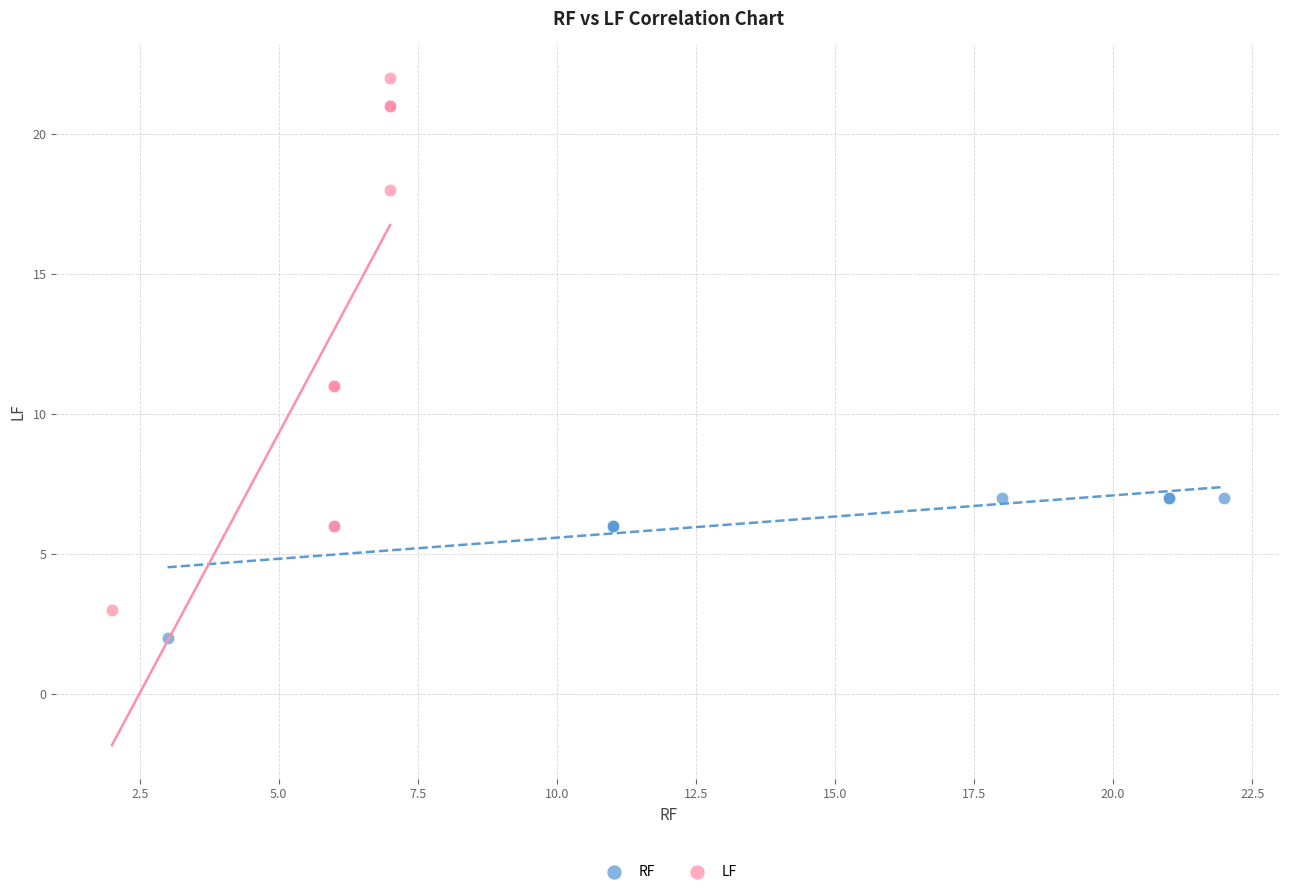

Which series has the widest spread of Y values?

LF